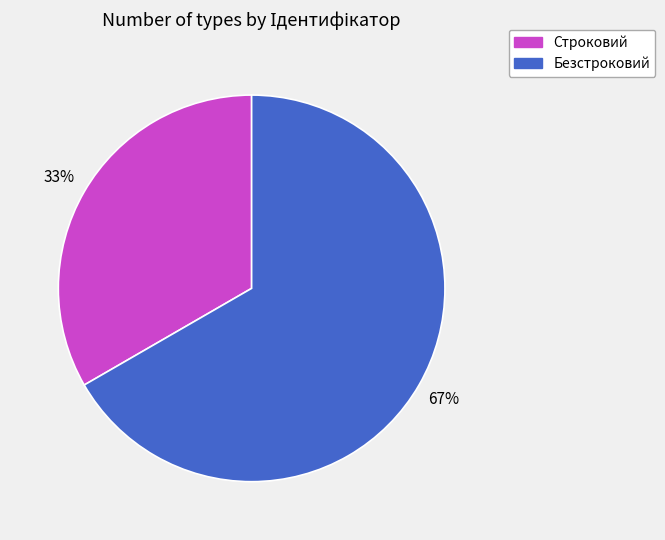

To the nearest percent, what portion does Безстроковий represent?

67%